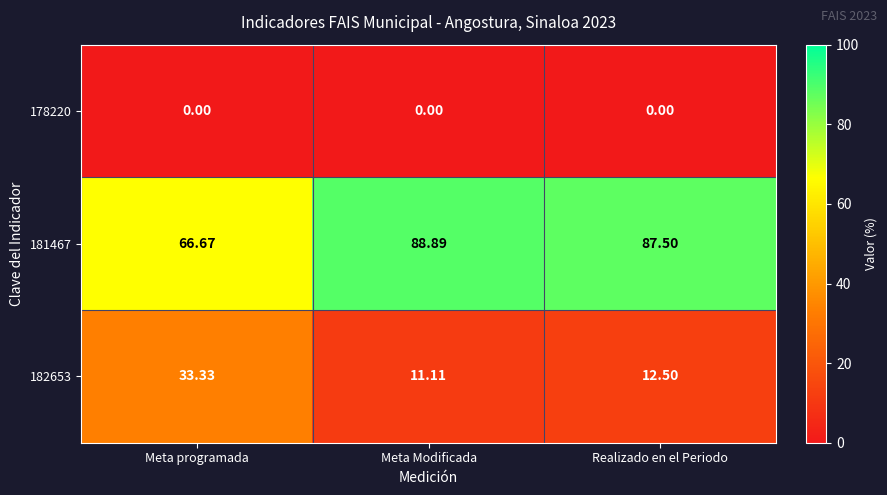

Is the value of 178220 at Realizado en el Periodo greater than the value of 181467 at Meta Modificada?

No